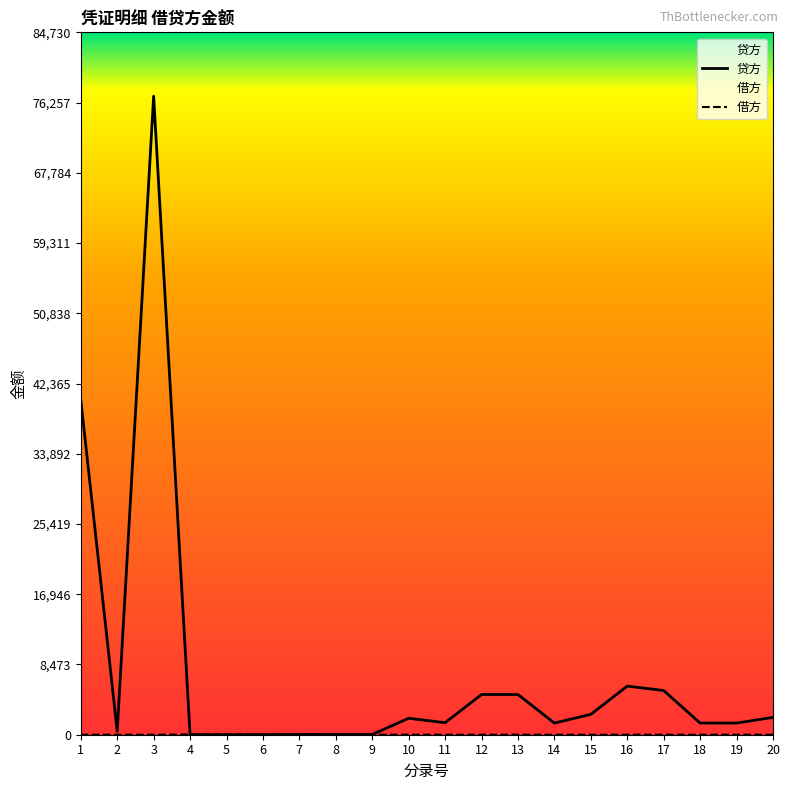

At 13, list the series in order from smallest to largest.

借方, 贷方